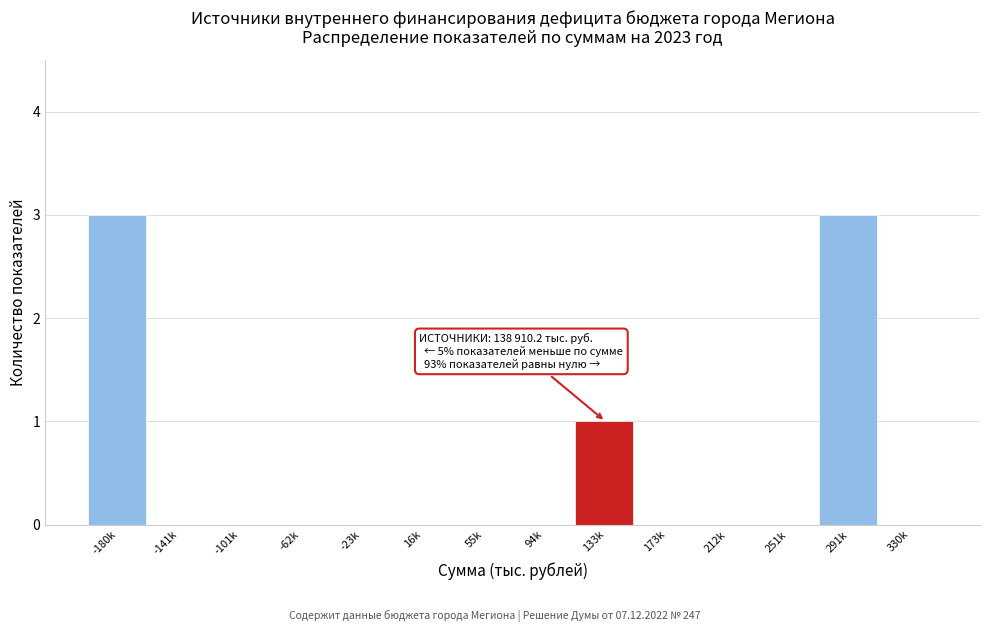

Reading left to right, extract all data points from this chart.

-180k=3	-141k=0	-101k=0	-62k=0	-23k=0	16k=0	55k=0	94k=0	133k=1	173k=0	212k=0	251k=0	291k=3	330k=0